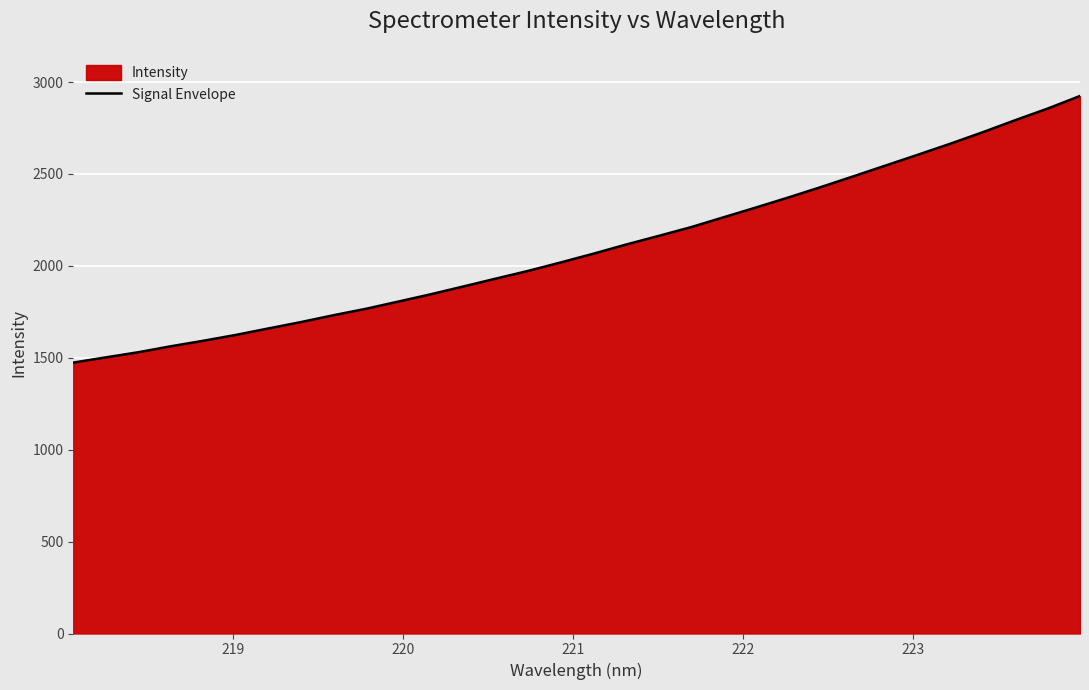

What is the maximum value shown in the chart?

2924.2